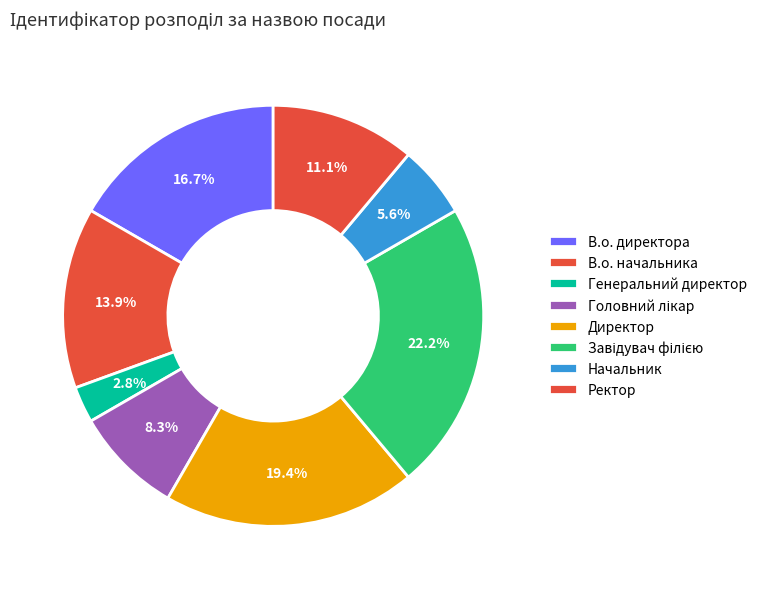

How many segments does this pie chart have?

8